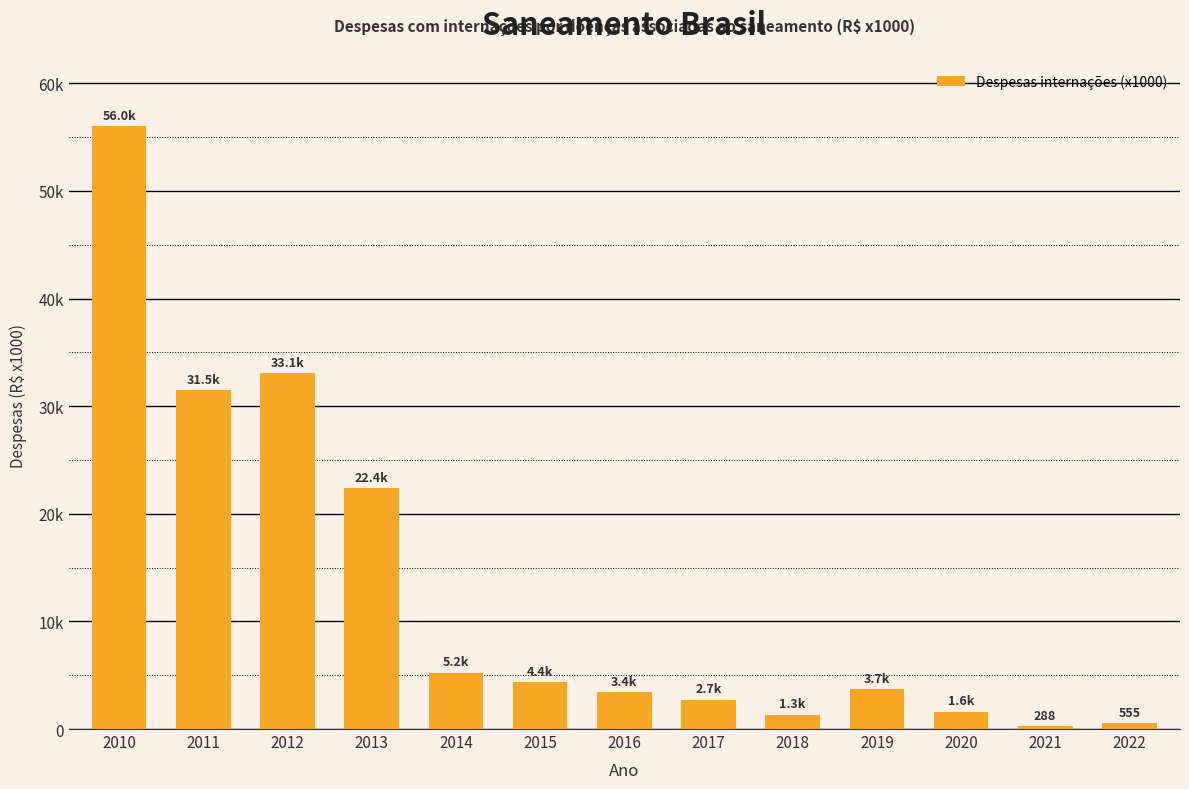

What is the greatest value displayed?

56037.1